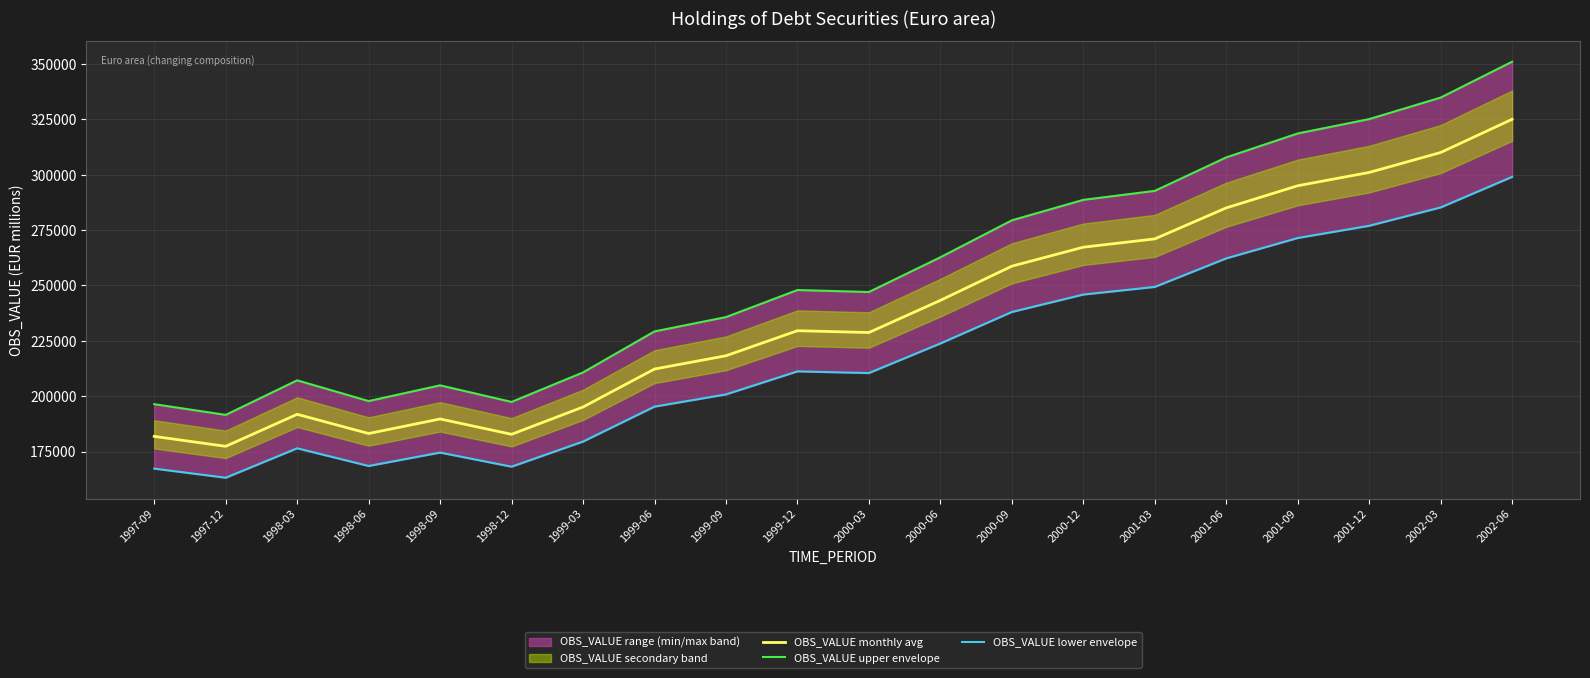

At which category is the sum across all series the highest?

2002-06